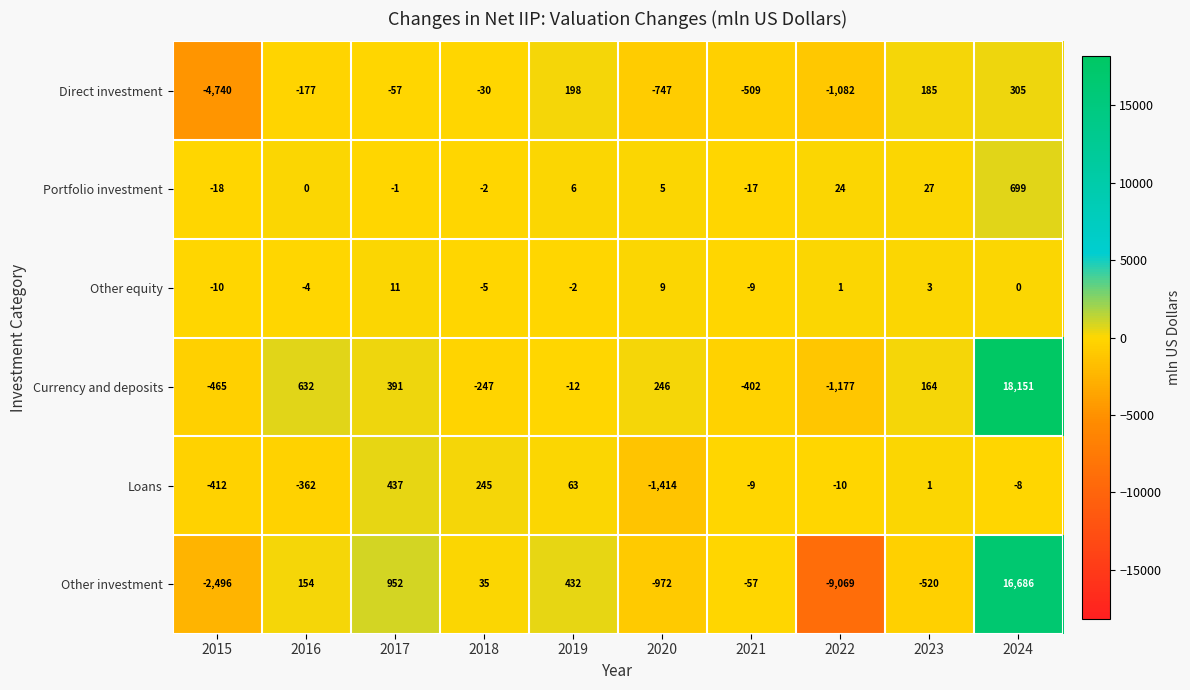

Which series changed the most between 2017 and 2019?

Other investment